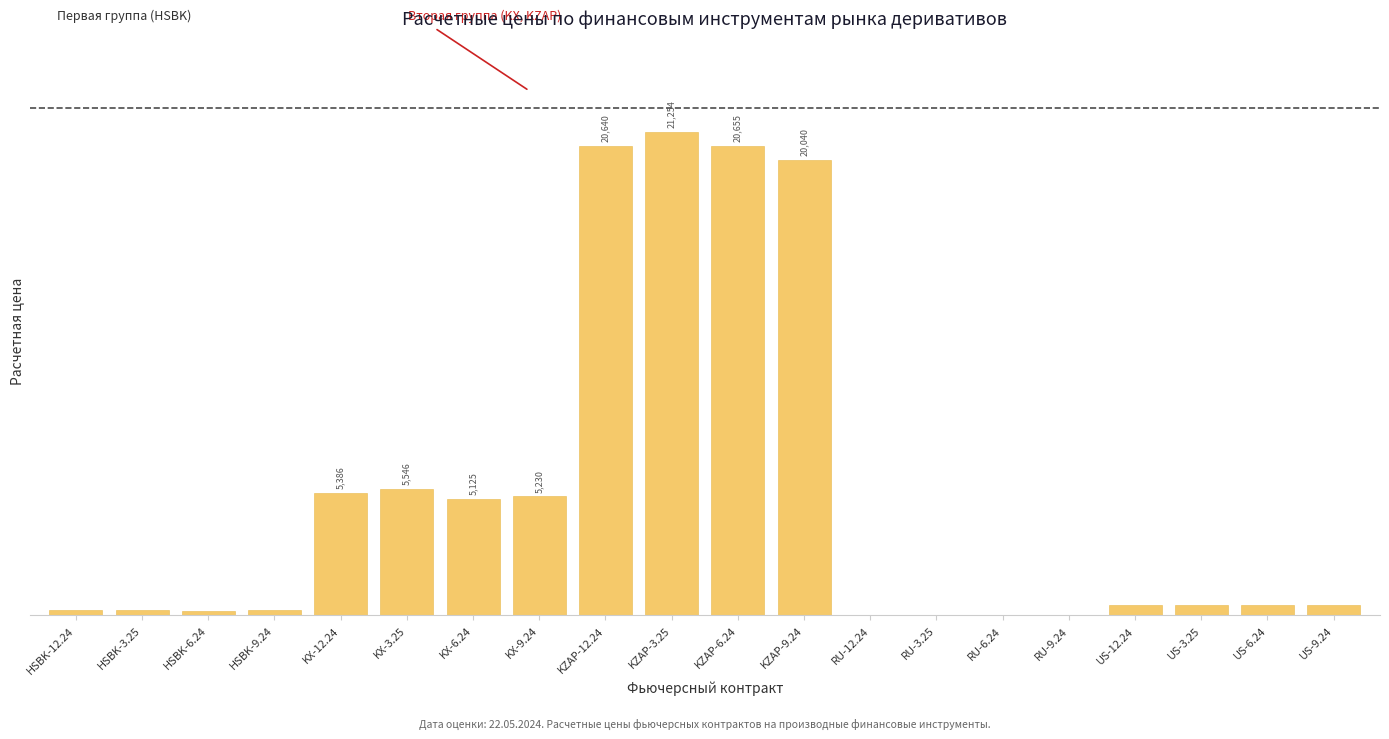

Are the bars horizontal?

No